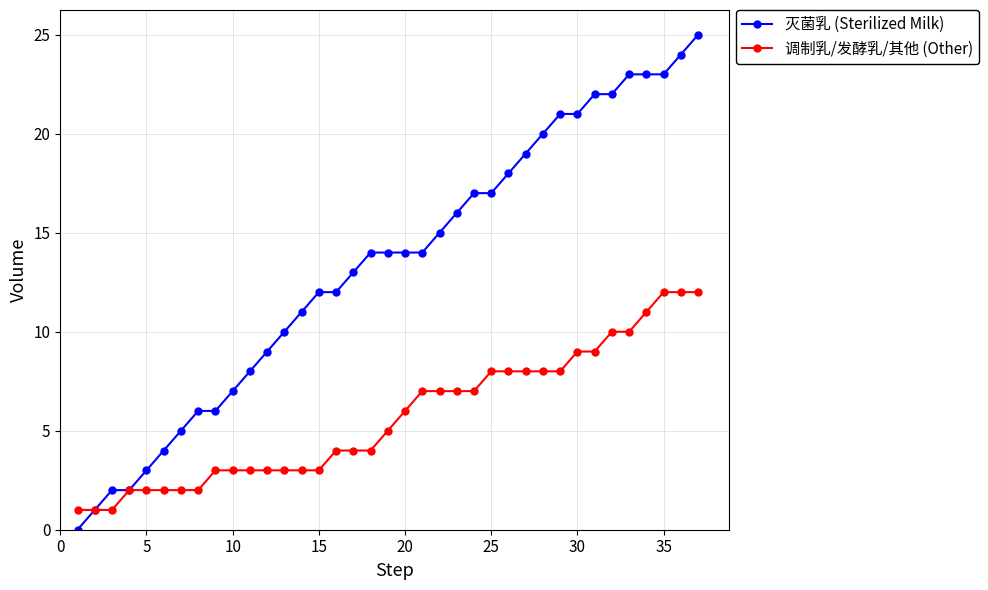

What is the highest value of the 调制乳/发酵乳/其他 (Other) series?

12